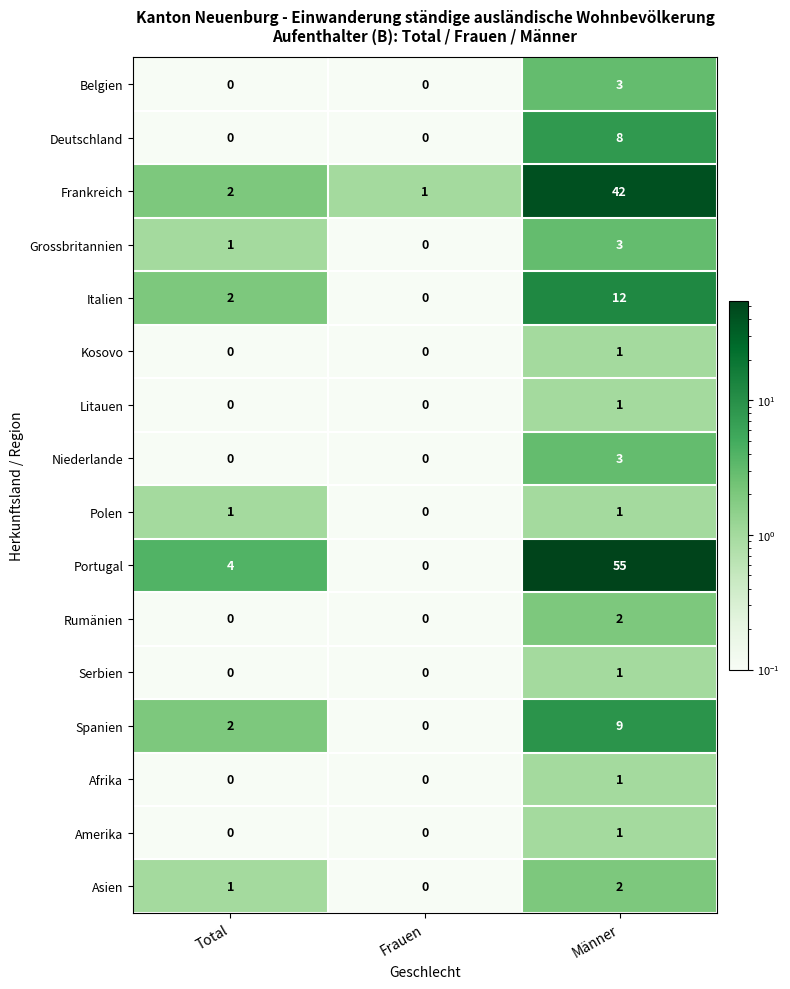

At which label is Frankreich closest to 21?

Total